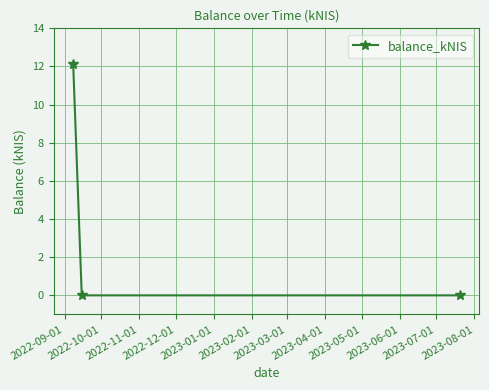

What is the value of the 1st point from the left?

12.2